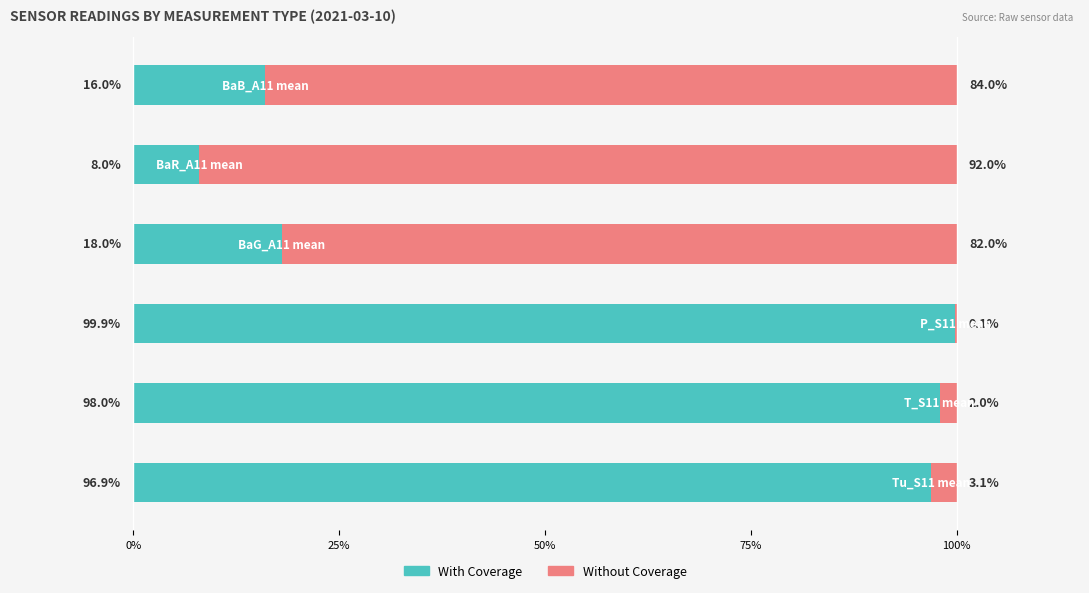

What is the sum of all With Coverage values?

336.8